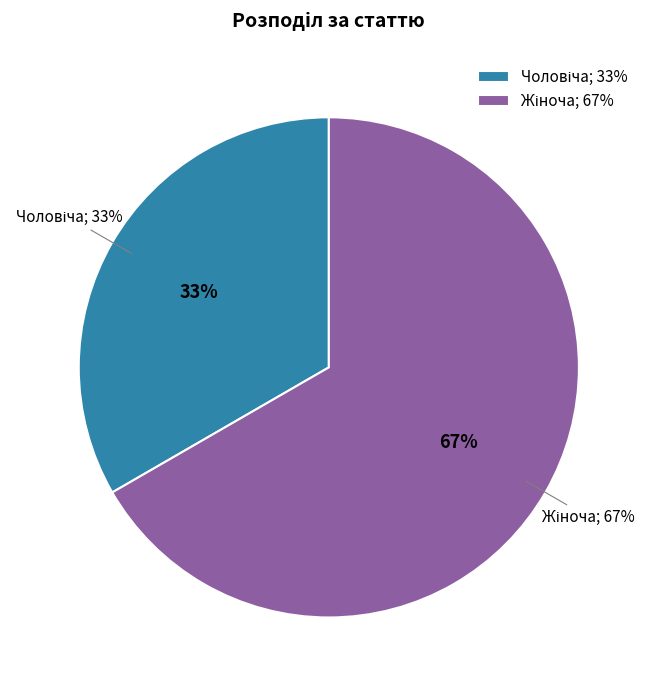

Does any single category account for the majority?

Yes